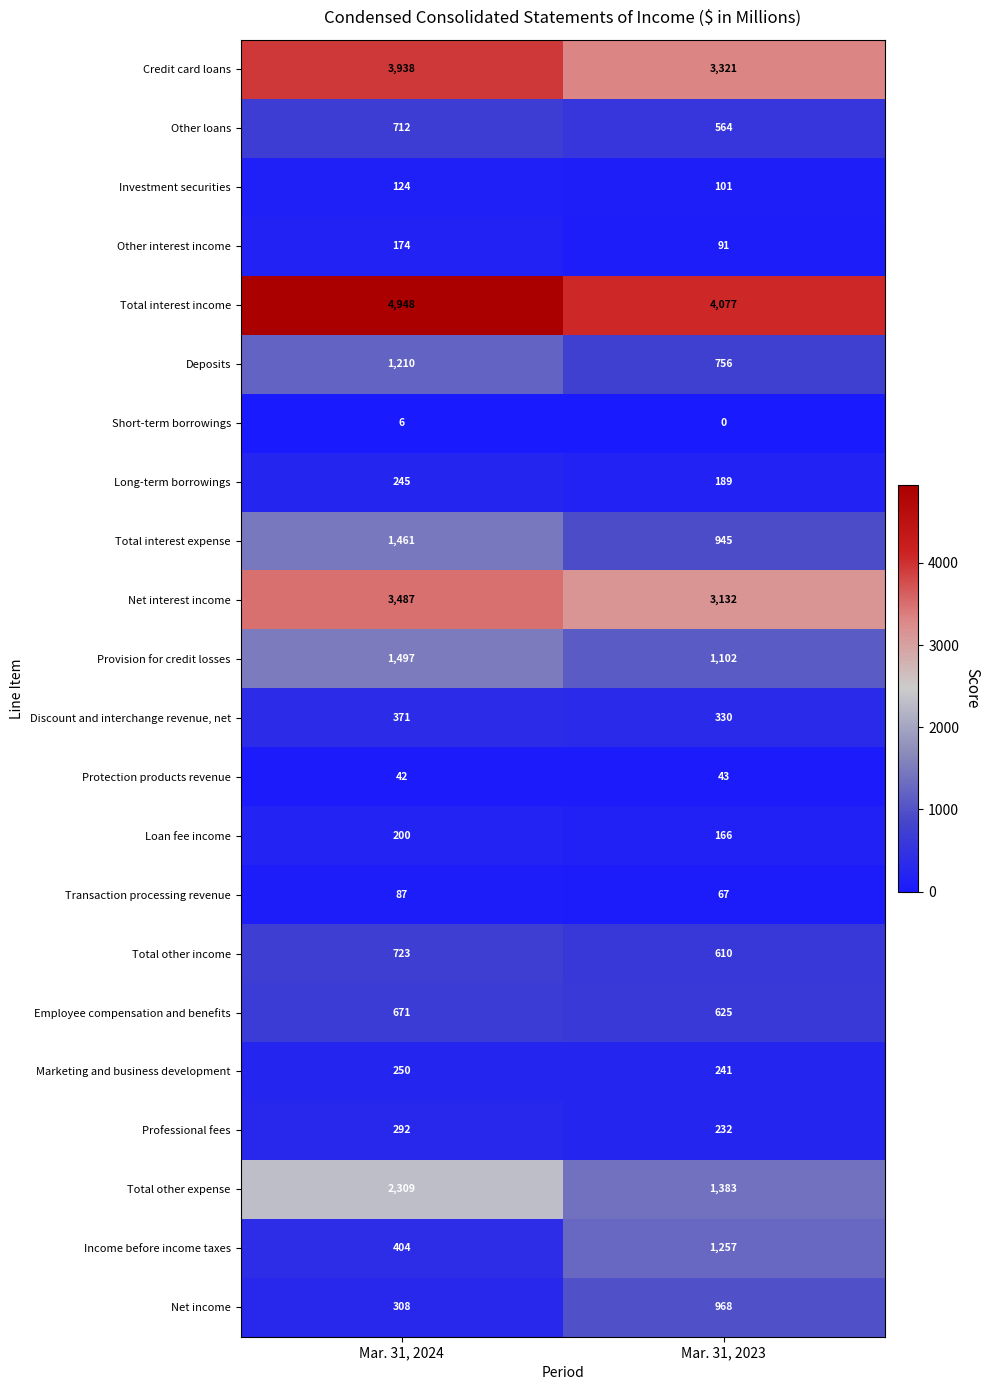

What is the spread (max minus min) of values at Mar. 31, 2023?

4077